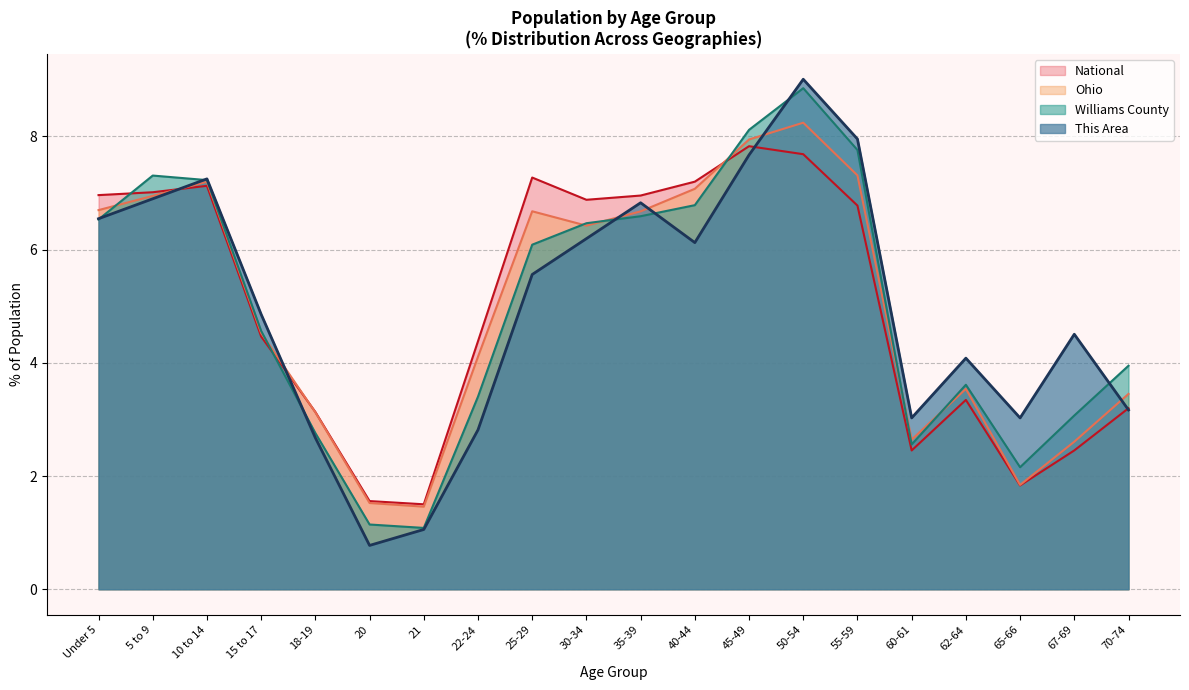

How many interior local valleys does the Ohio series have?

4